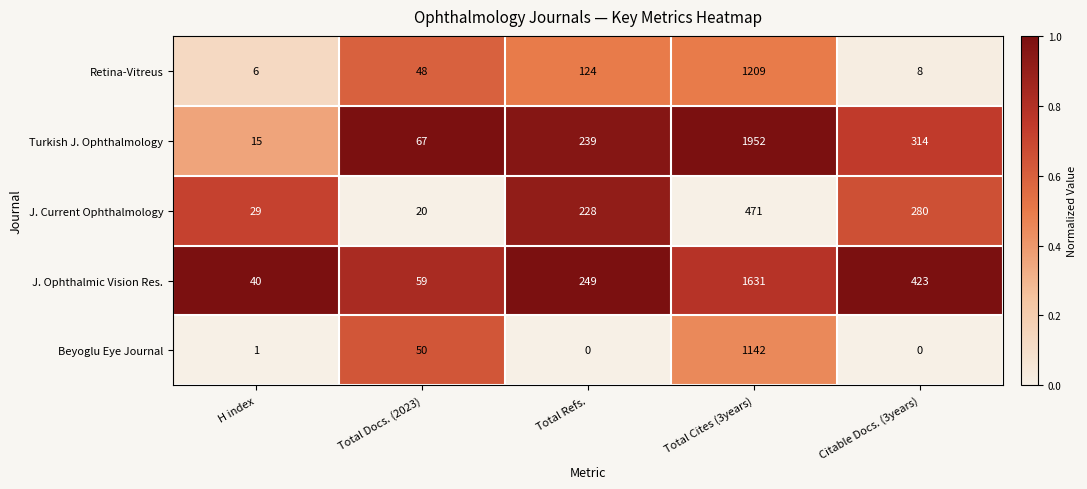

The value of J. Current Ophthalmology at Total Docs. (2023) is 30. True or false?

False